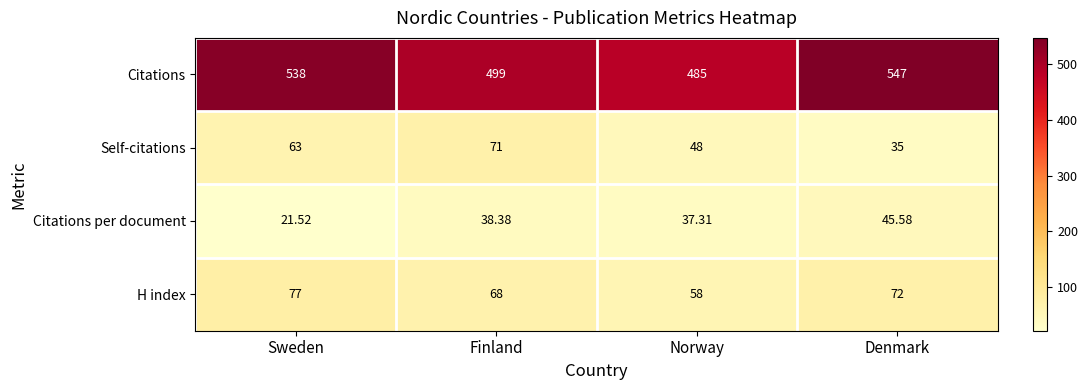

What is the total value across all series at Sweden?

699.5